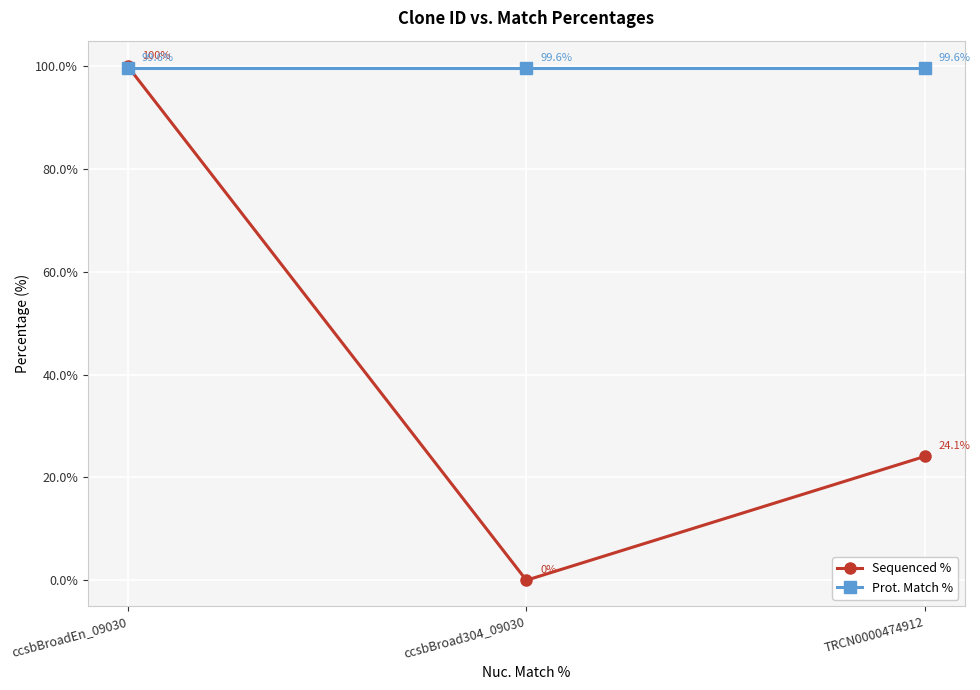

Is the value of Sequenced % at ccsbBroadEn_09030 greater than the value of Prot. Match % at ccsbBroad304_09030?

Yes